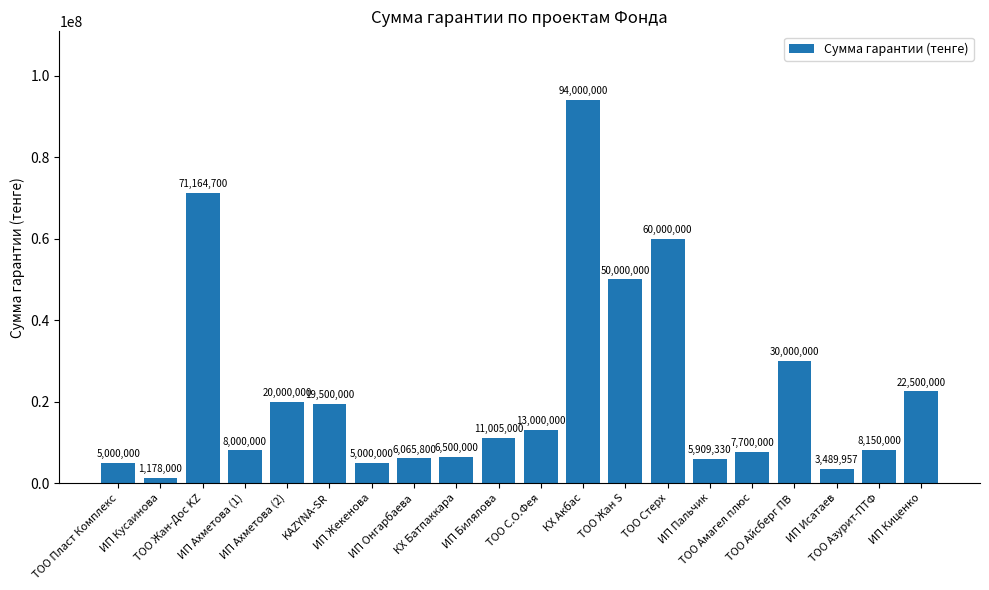

What is the change in value from ТОО Пласт Комплекс to ТОО С.О.Фея?

+8000000